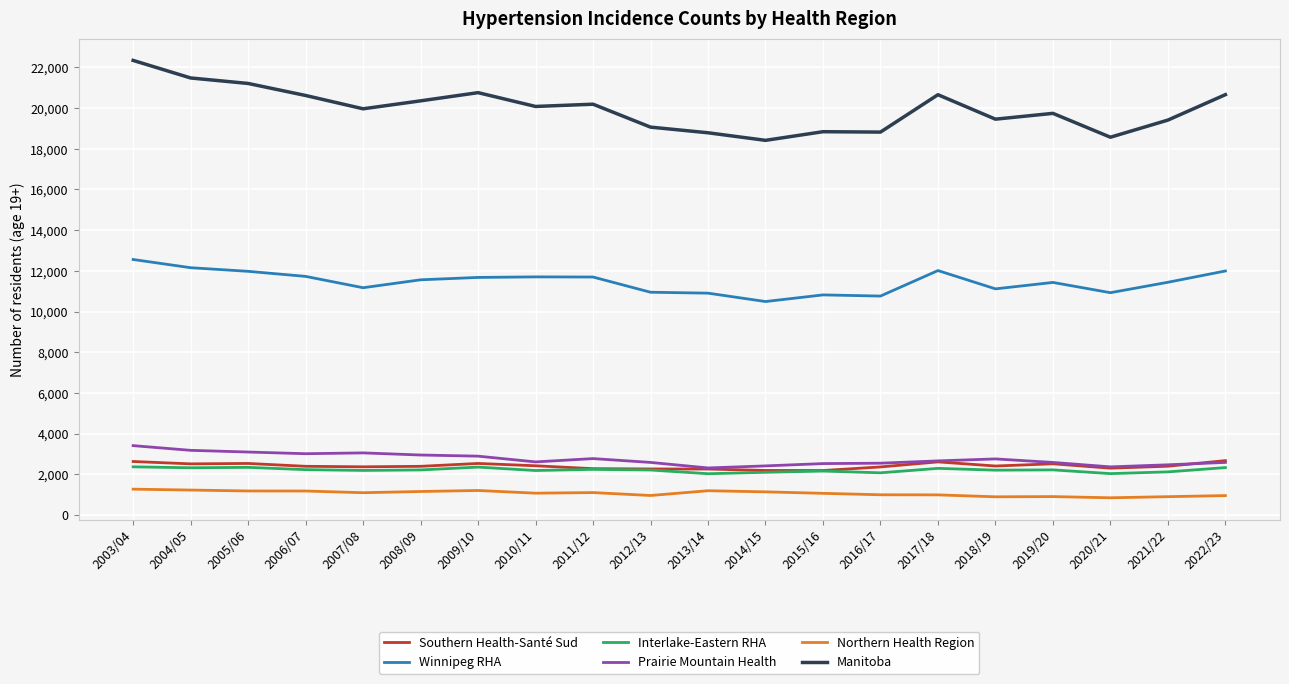

Where does the Winnipeg RHA series first go above 11559?

2003/04